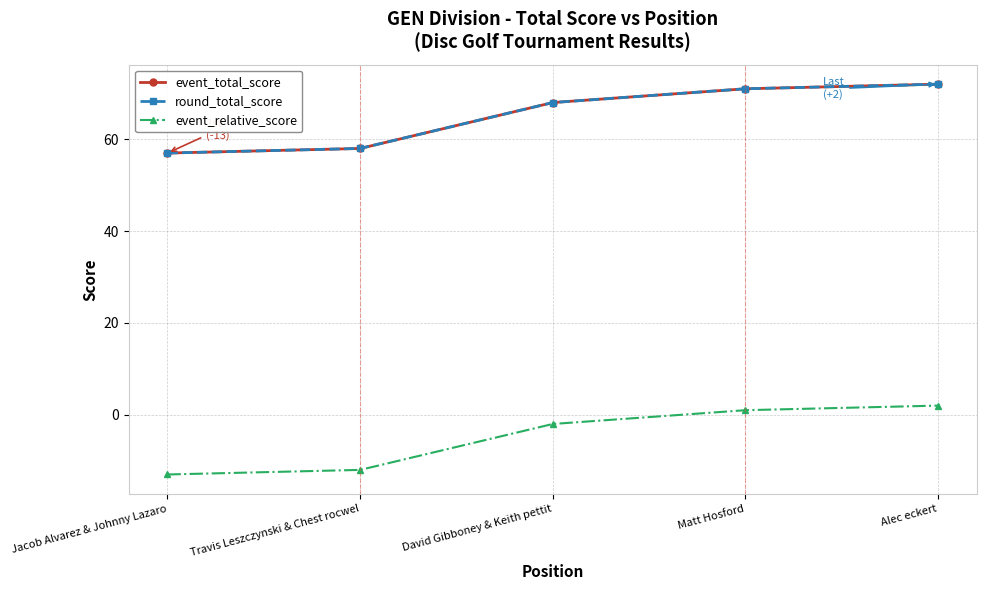

Which series has the largest range (max minus min)?

event_total_score